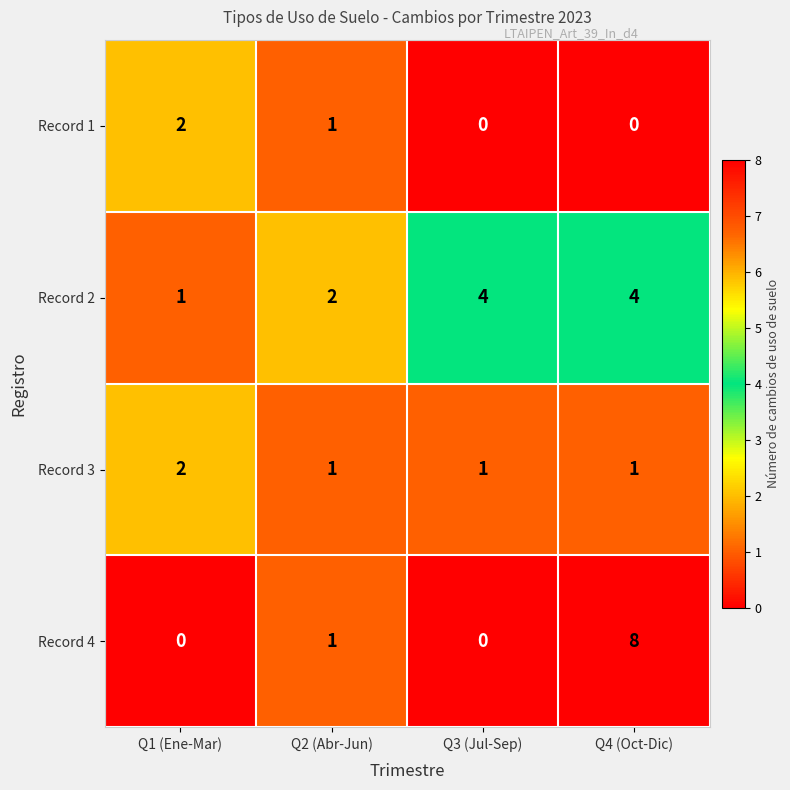

The value of Record 4 at Q4 (Oct-Dic) is 2. True or false?

False